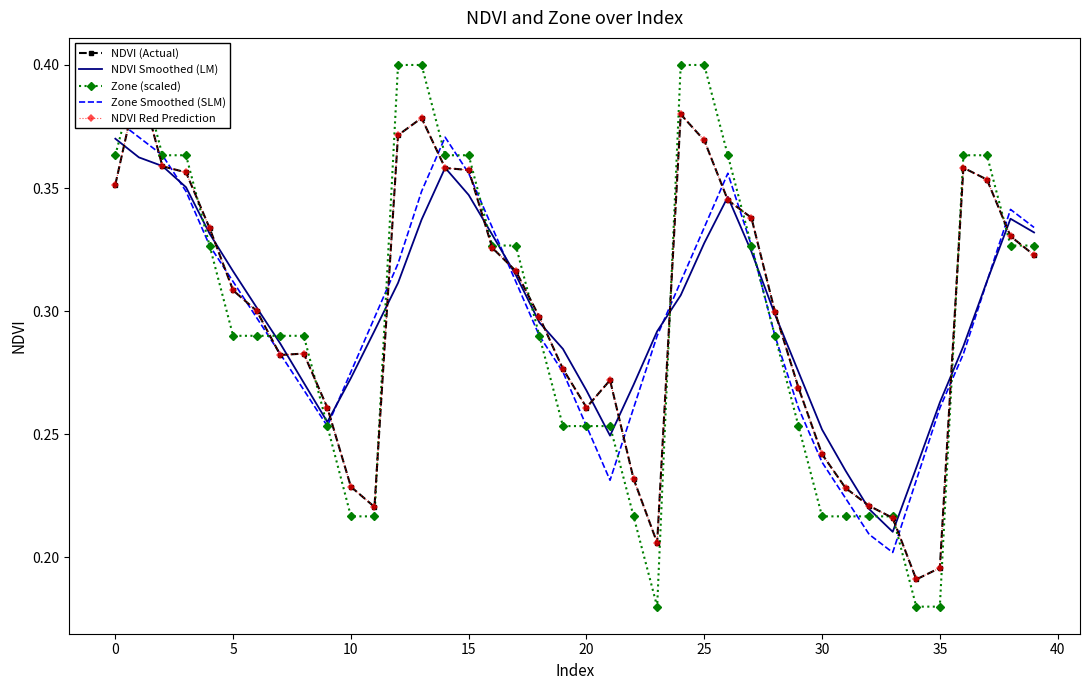

Which series has the largest total across all categories?

NDVI (Actual)